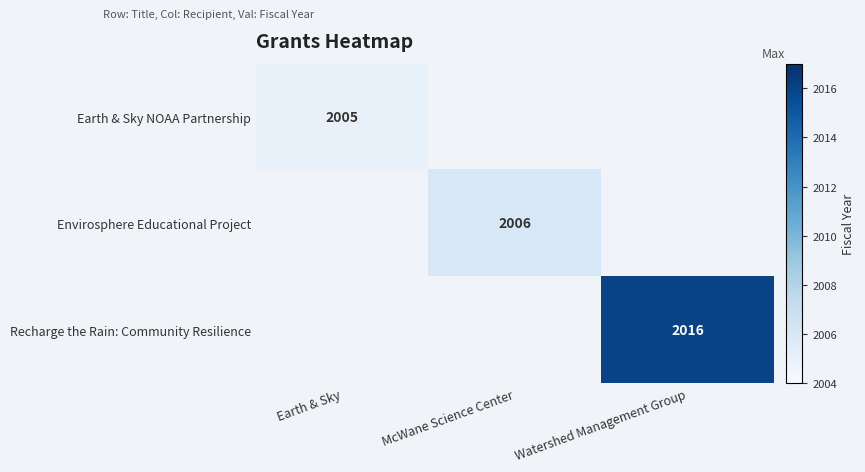

Is it true that Earth & Sky NOAA Partnership equals 3490 at Earth & Sky?

False